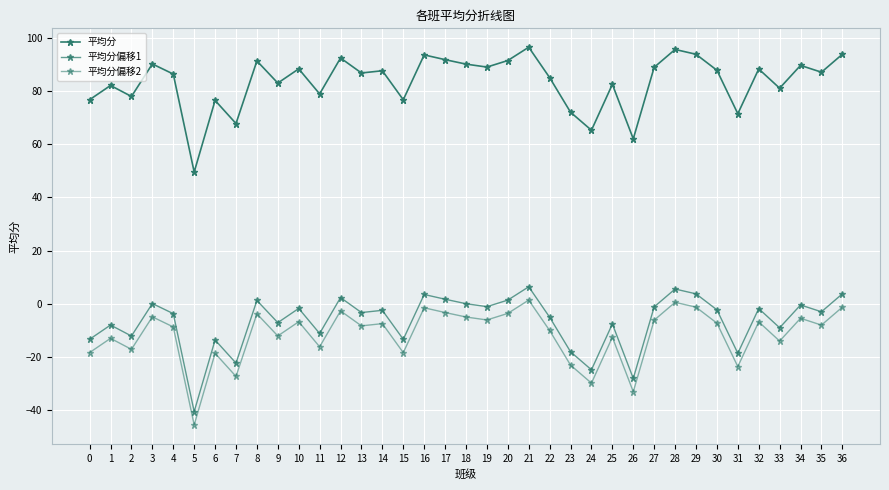

True or false: 平均分 and 平均分偏移1 cross at least once.

False